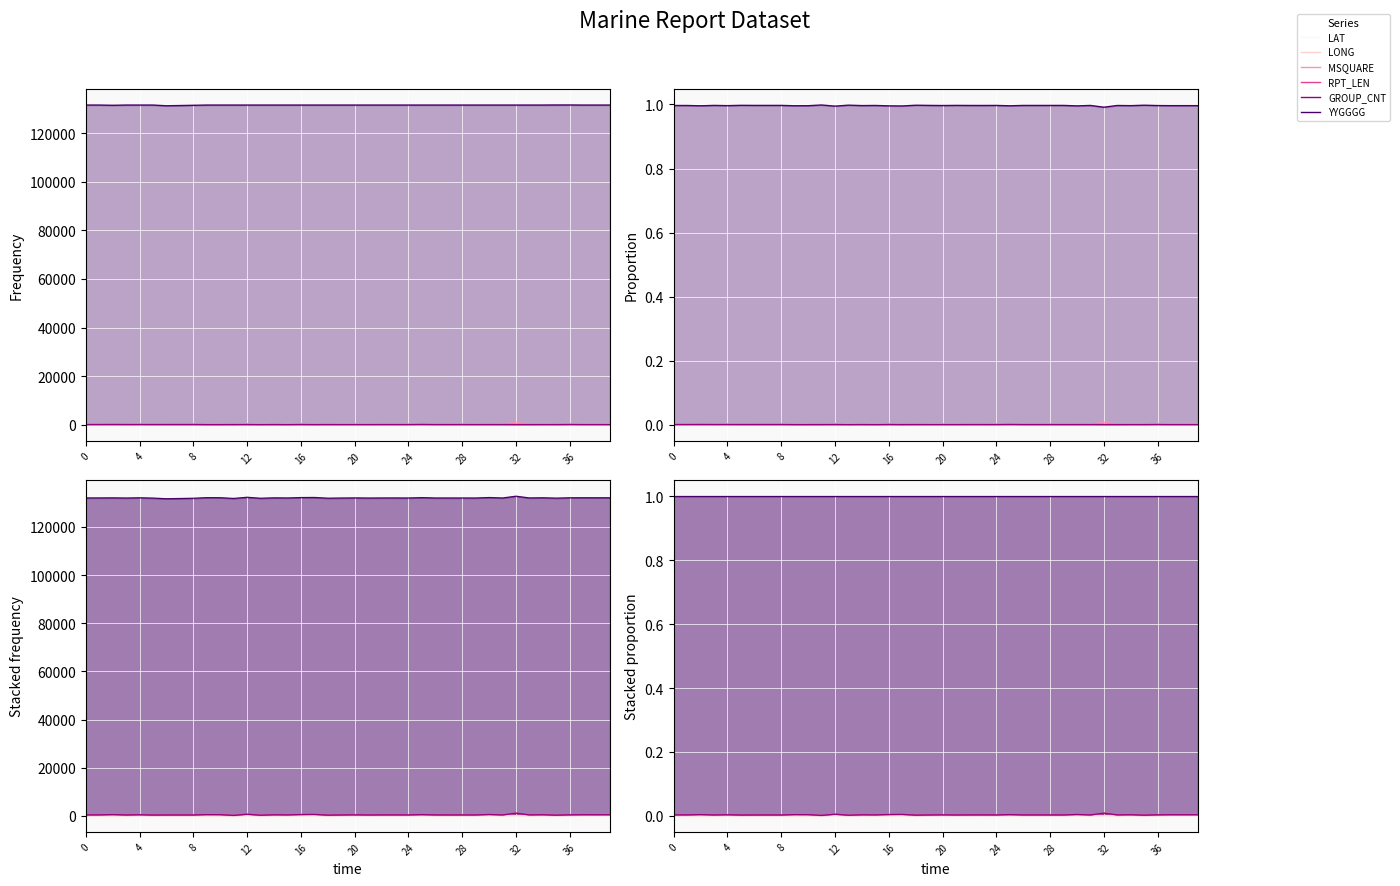

Reading right to left, what are all the values shown in this chart?

LAT: 0.0	0.0	0.0	0.0	0.0	0.0	0.0	0.0	0.0	0.0	0.0	0.0	0.0	0.0	0.0	0.0	0.0	0.0	0.0	0.0	0.0	0.0	0.0	0.0	0.0	0.0	0.0	0.0	0.0	0.0	0.0	0.0	0.0	0.0	0.0	0.0	0.0	0.0	0.0	0.0
LONG: 0.0	0.0	0.0	0.0	0.0	0.0	0.0	0.0	0.0	0.0	0.0	0.0	0.0	0.0	0.0	0.0	0.0	0.0	0.0	0.0	0.0	0.0	0.0	0.0	0.0	0.0	0.0	0.0	0.0	0.0	0.0	0.0	0.0	0.0	0.0	0.0	0.0	0.0	0.0	0.0
MSQUARE: 0.0	0.0	0.0	0.0	0.0	0.0	0.0	0.0	0.0	0.0	0.0	0.0	0.0	0.0	0.0	0.0	0.0	0.0	0.0	0.0	0.0	0.0	0.0	0.0	0.0	0.0	0.0	0.0	0.0	0.0	0.0	0.0	0.0	0.0	0.0	0.0	0.0	0.0	0.0	0.0
RPT_LEN: 0.0	0.0	0.0	0.0	0.0	0.0	0.0	0.0	0.0	0.0	0.0	0.0	0.0	0.0	0.0	0.0	0.0	0.0	0.0	0.0	0.0	0.0	0.0	0.0	0.0	0.0	0.0	0.0	0.0	0.0	0.0	0.0	0.0	0.0	0.0	0.0	0.0	0.0	0.0	0.0
GROUP_CNT: 0.0	0.0	0.0	0.0	0.0	0.0	0.0	0.0	0.0	0.0	0.0	0.0	0.0	0.0	0.0	0.0	0.0	0.0	0.0	0.0	0.0	0.0	0.0	0.0	0.0	0.0	0.0	0.0	0.0	0.0	0.0	0.0	0.0	0.0	0.0	0.0	0.0	0.0	0.0	0.0
YYGGGG: 1.0	1.0	1.0	1.0	1.0	1.0	1.0	1.0	1.0	1.0	1.0	1.0	1.0	1.0	1.0	1.0	1.0	1.0	1.0	1.0	1.0	1.0	1.0	1.0	1.0	1.0	1.0	1.0	1.0	1.0	1.0	1.0	1.0	1.0	1.0	1.0	1.0	1.0	1.0	1.0